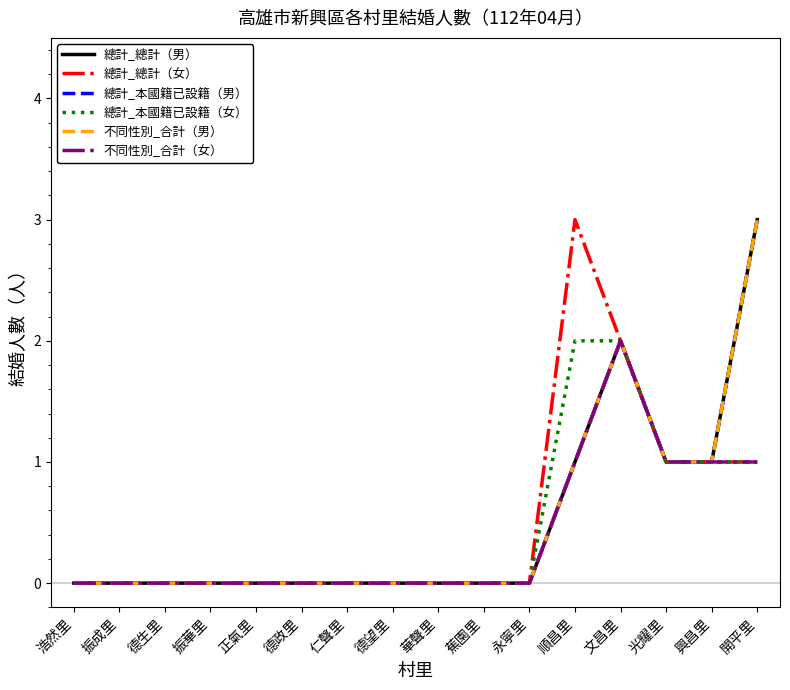

Which series has the widest spread of values?

總計_總計（男）